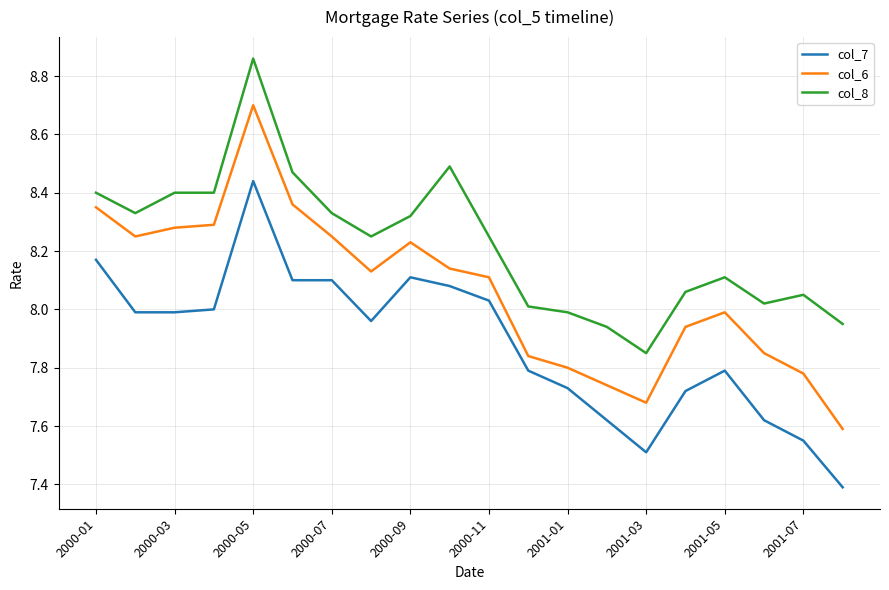

What is the difference between the maximum and minimum values in the col_6 series?

1.1